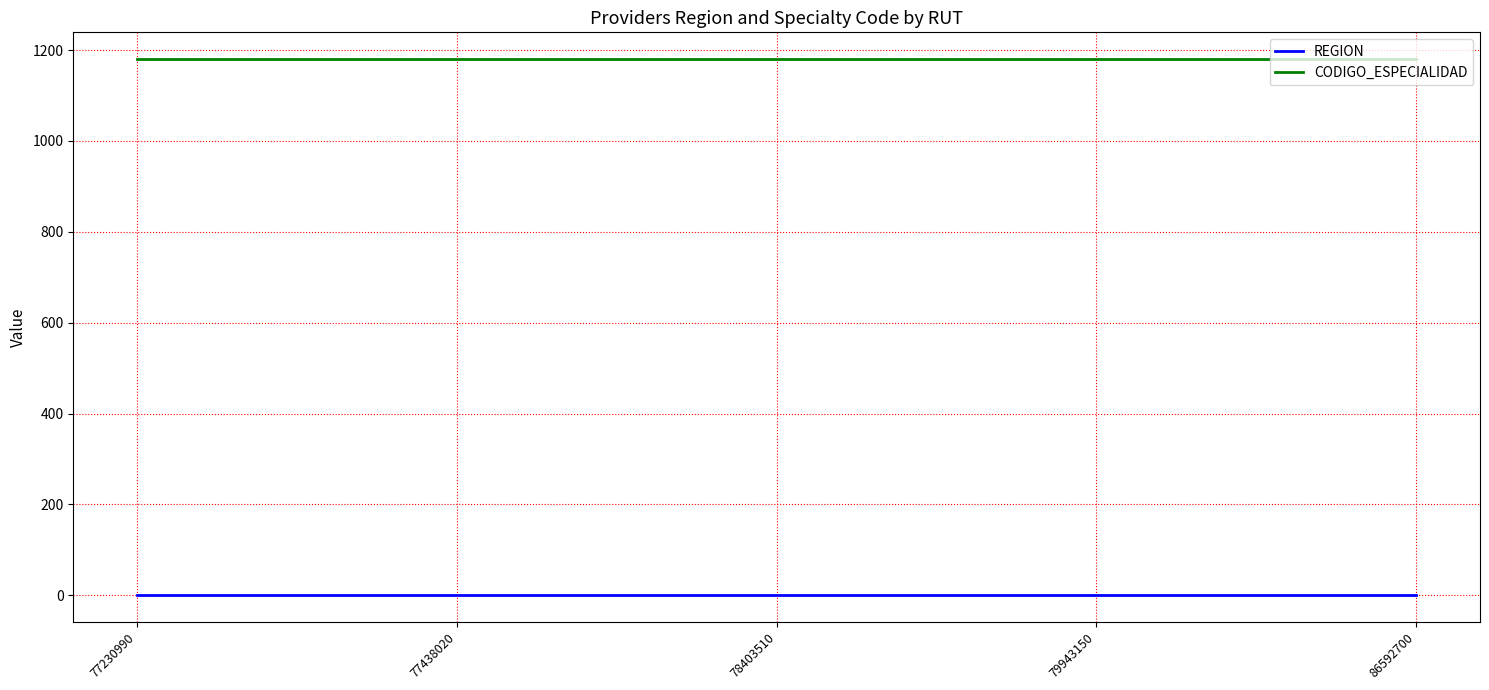

True or false: REGION has more than 2 interior local peaks.

False